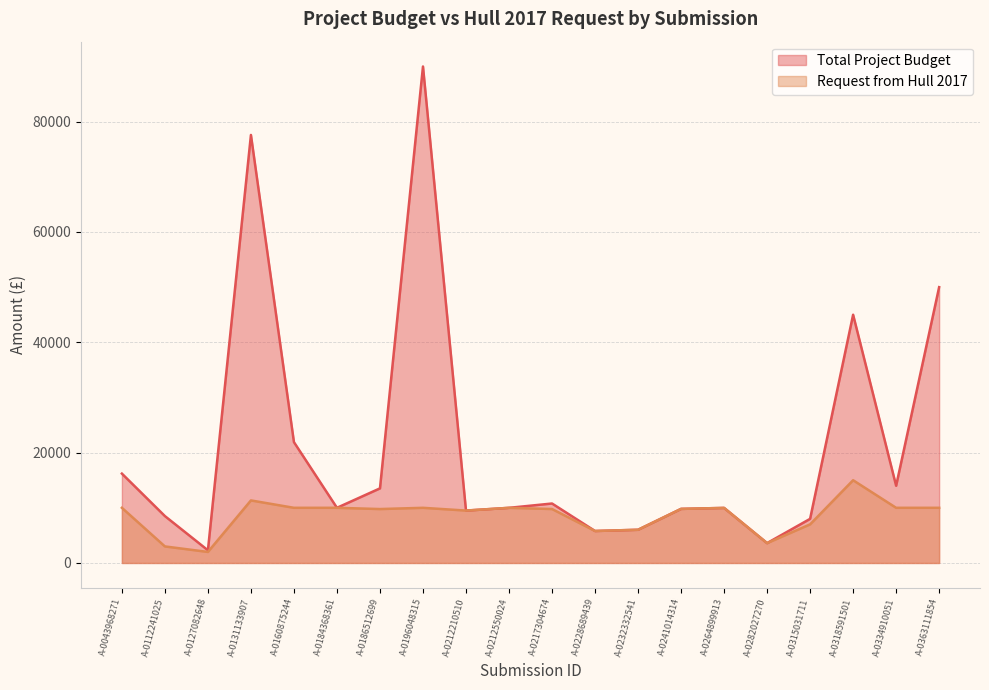

What is the average value of the Request from Hull 2017 series?

8630